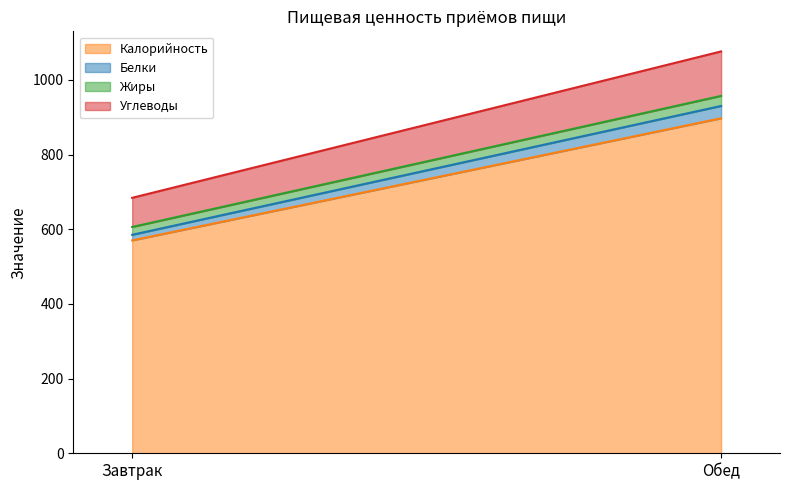

Which series has the widest spread of values?

Калорийность